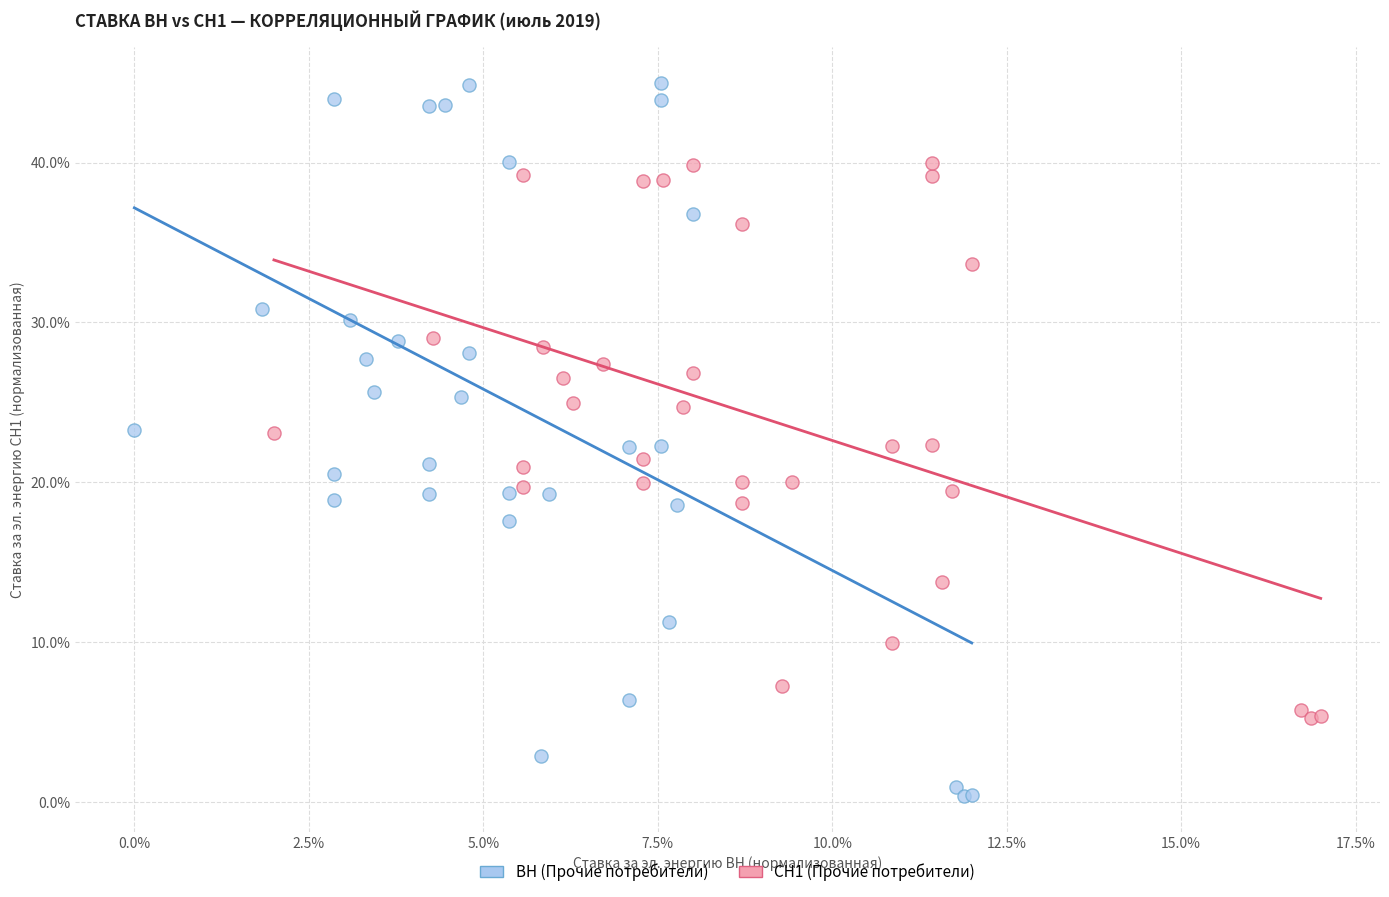

Which series reaches the maximum Y coordinate?

ВН (Прочие потребители)